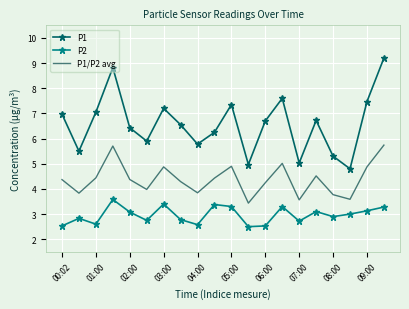

What is the maximum value shown in the chart?

9.2